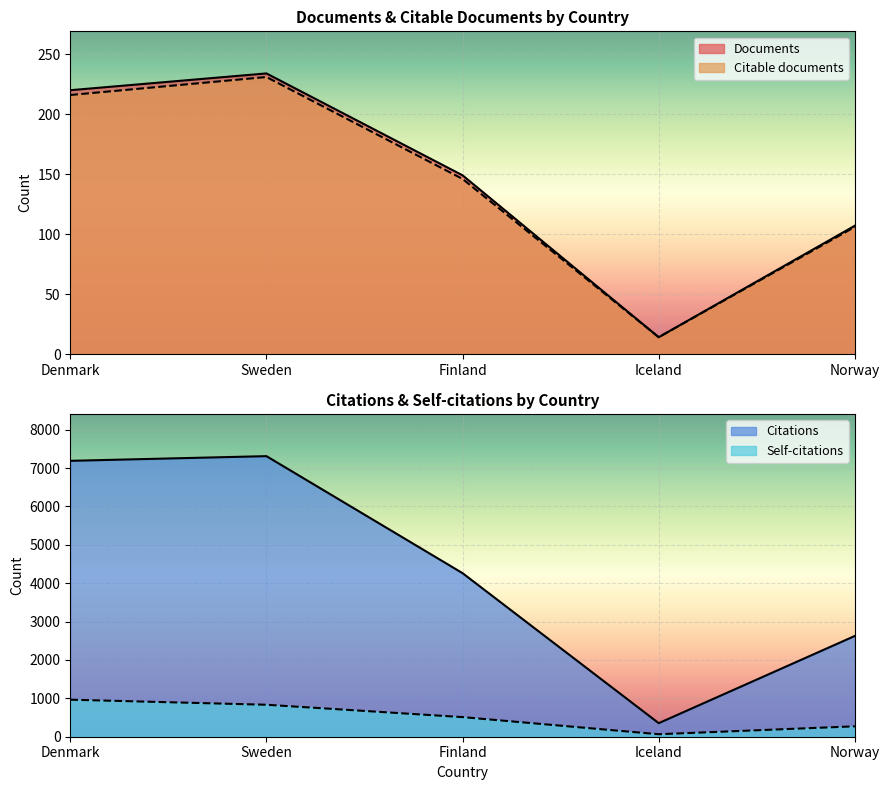

What is the maximum value for Documents?

234